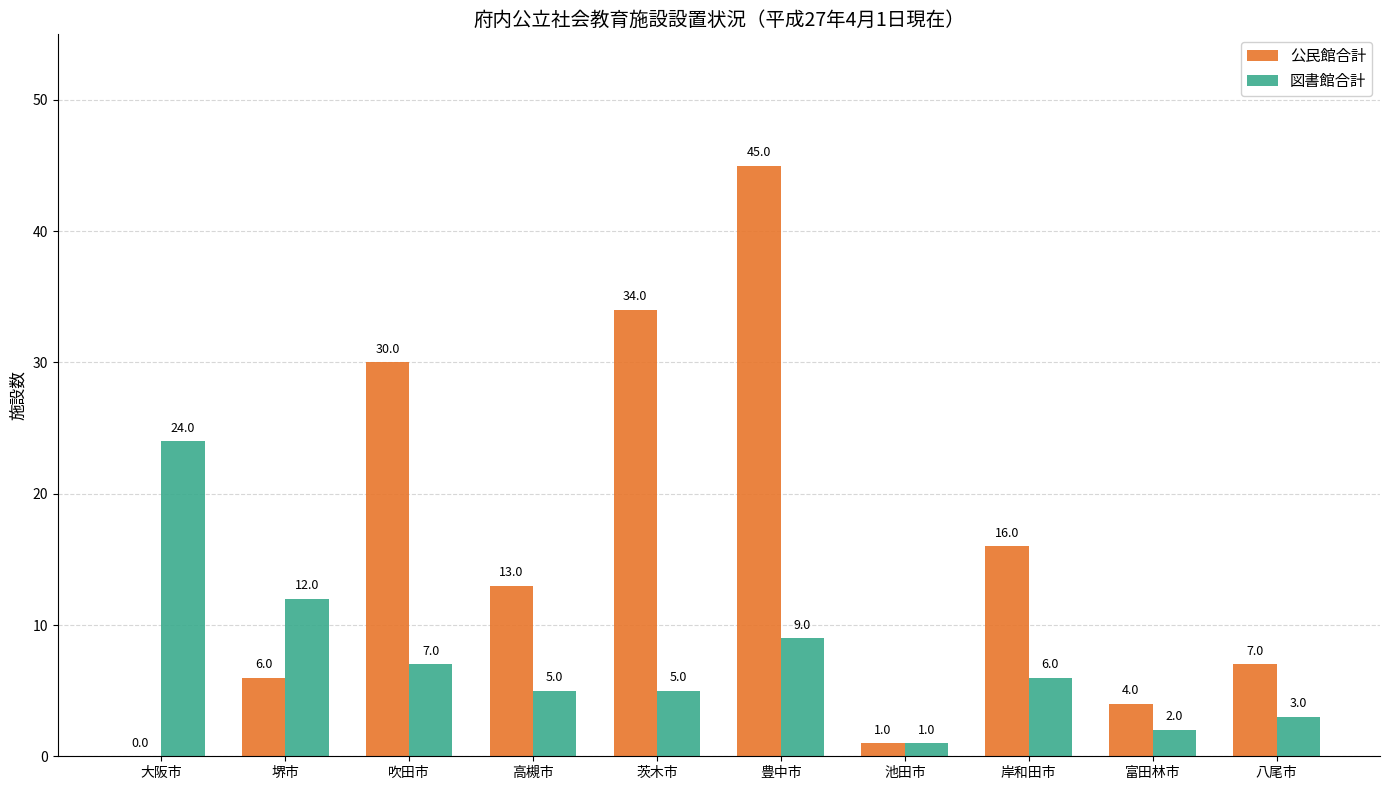

Are the bars grouped side by side (vs. stacked)?

Yes